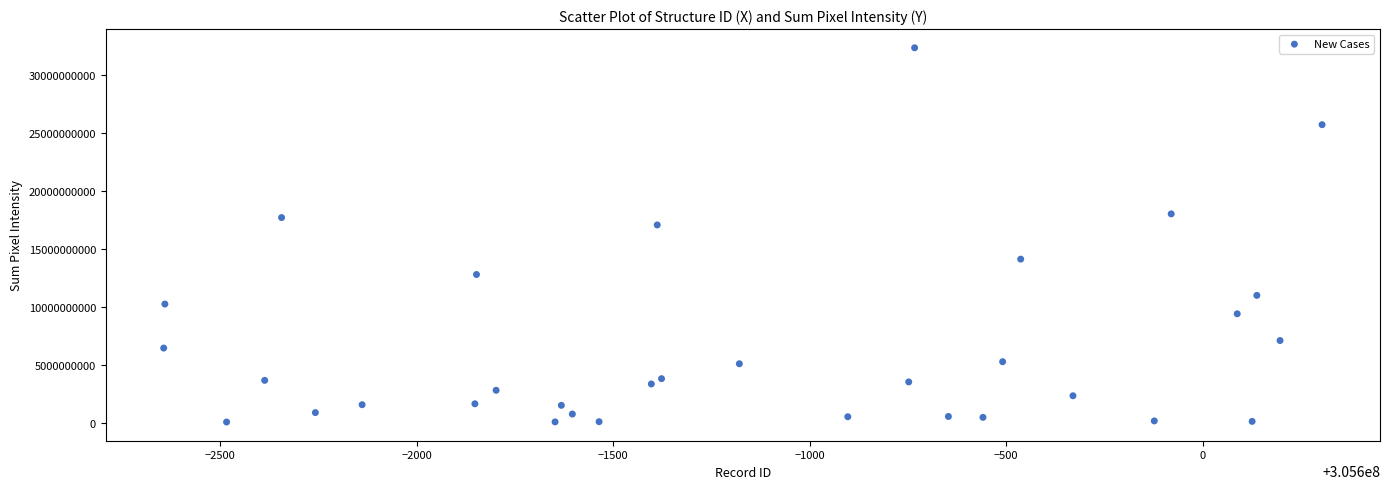

What Y value in the scatter plot is closest to 16191527950?

17050500000